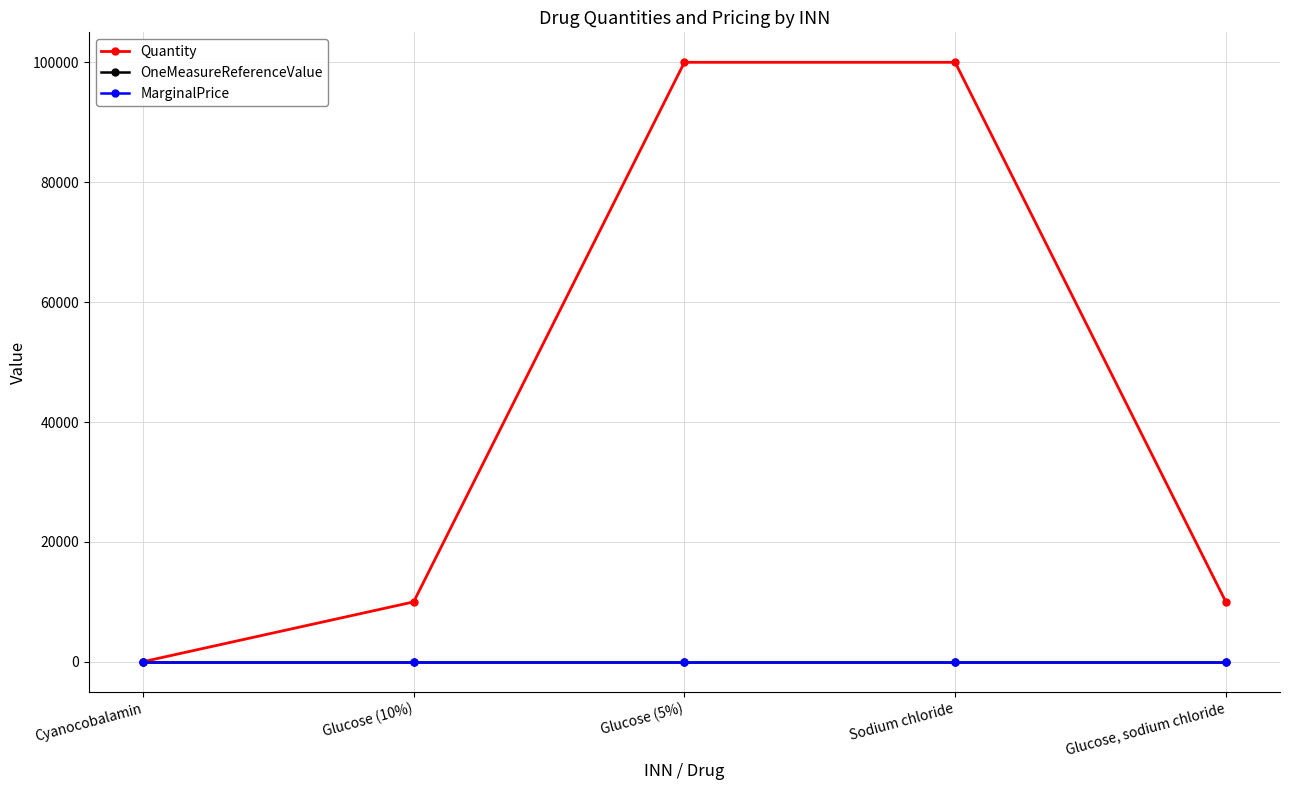

Does the chart have visible grid lines?

Yes